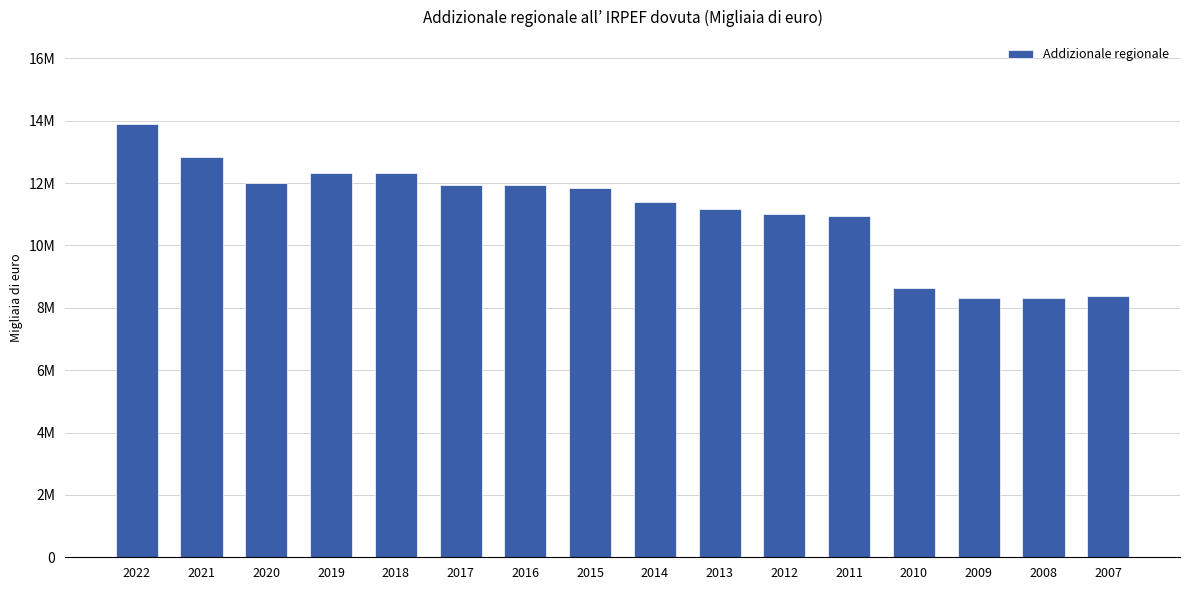

What is the change in value from 2012 to 2011?

-50565.6